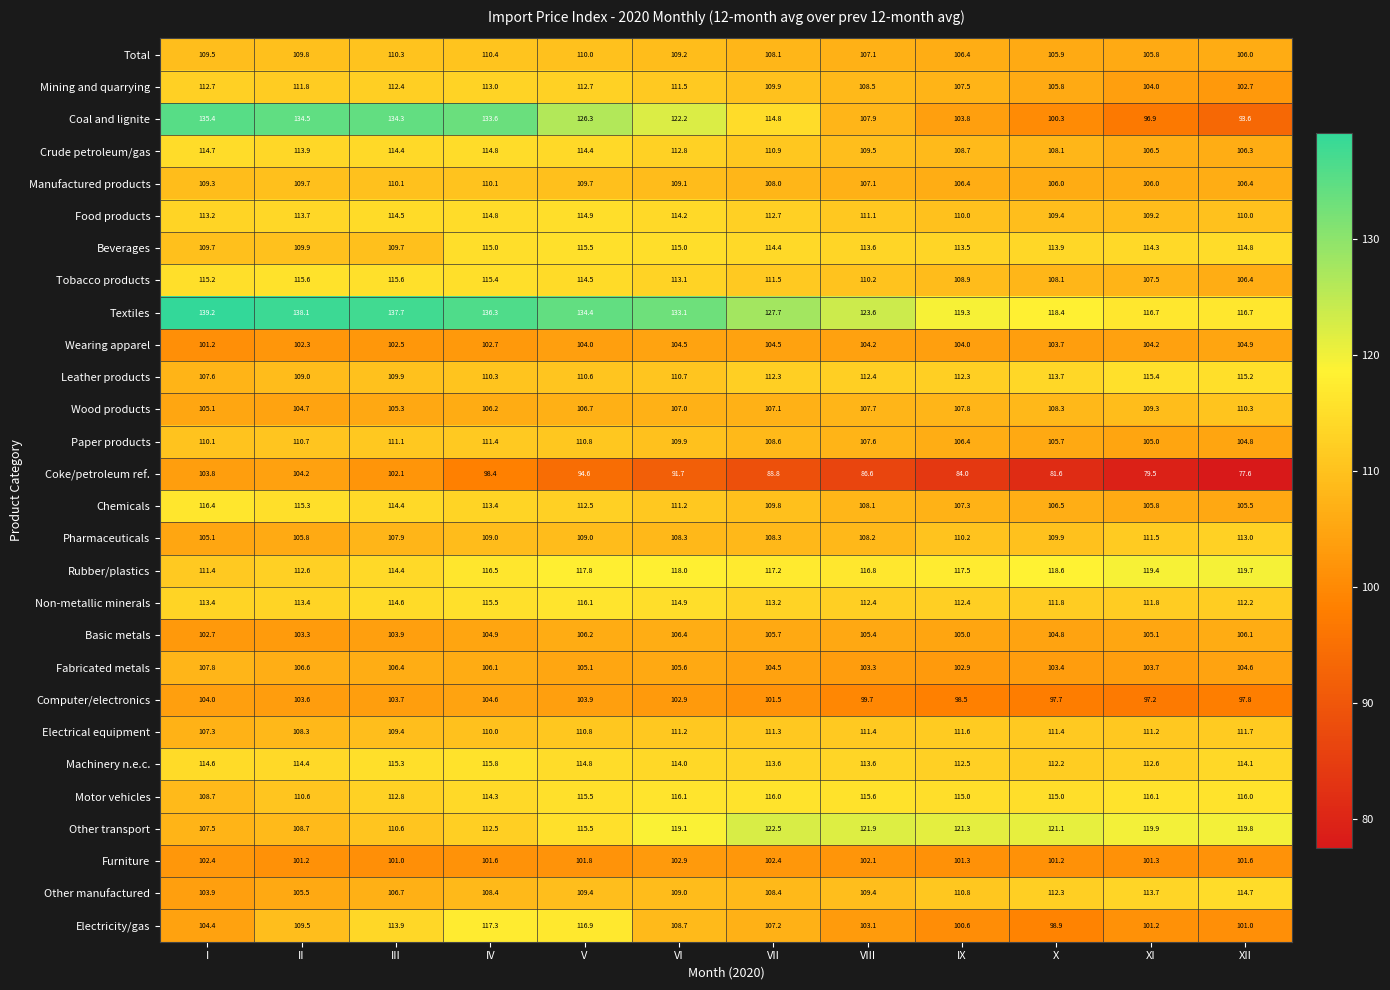

The Leather products series shows 112.3 at IX. True or false?

True